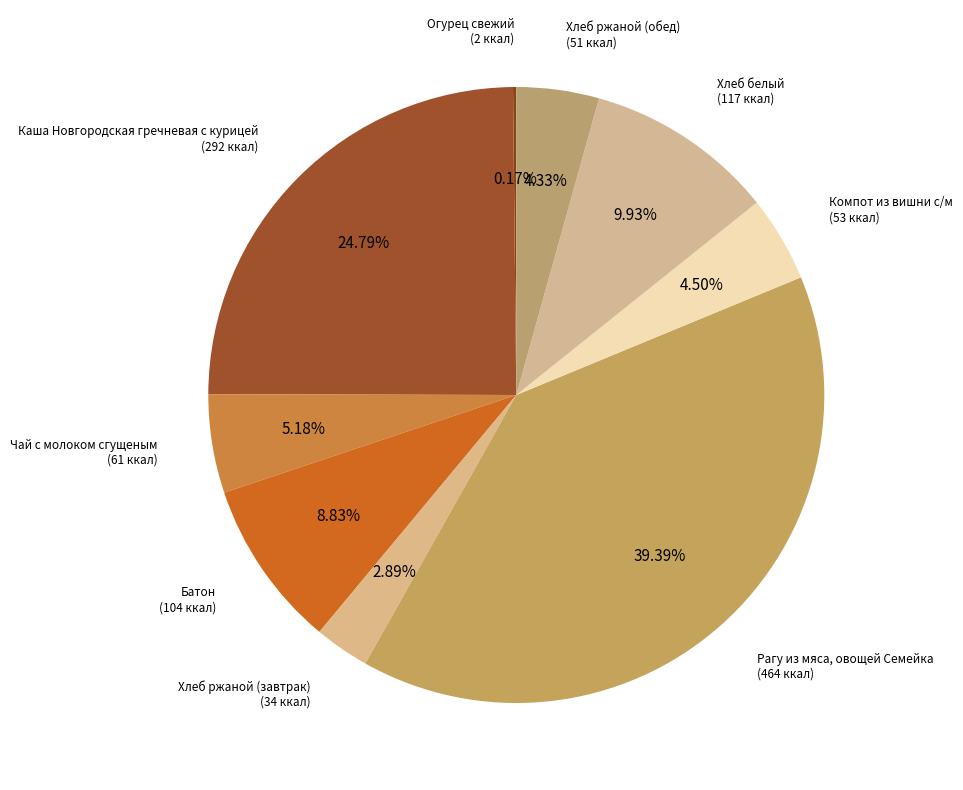

Do Компот из вишни с/м and Каша Новгородская together represent more than half of the pie?

No